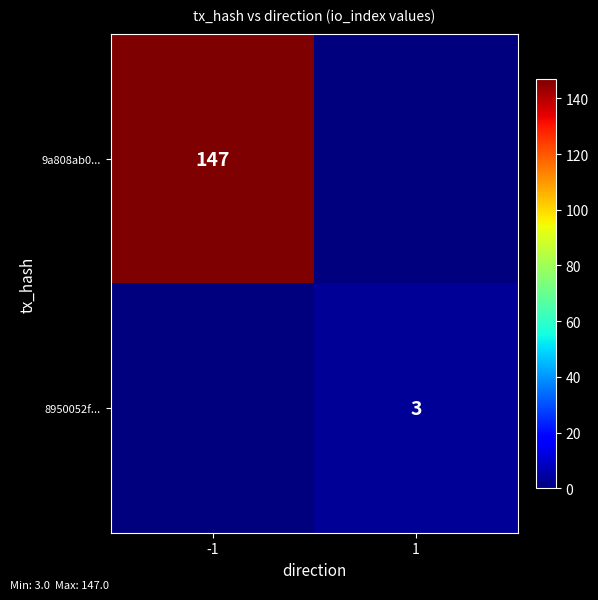

The value of 8950052f... at 1 is 3. True or false?

True